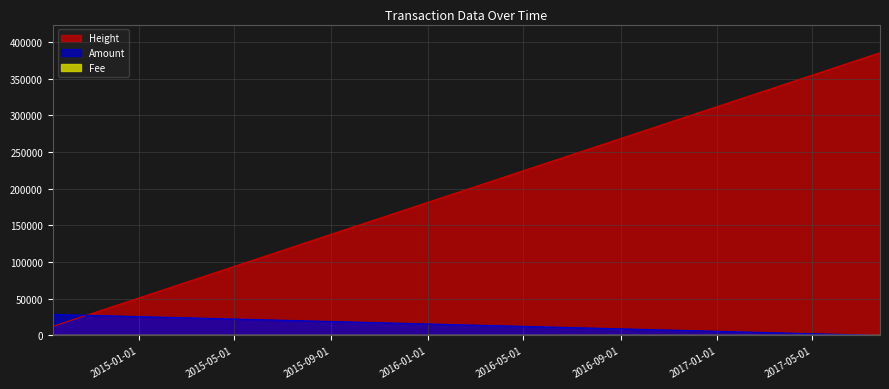

Is it true that Height equals 384680 at 2017-07-23 05:33:21?

True